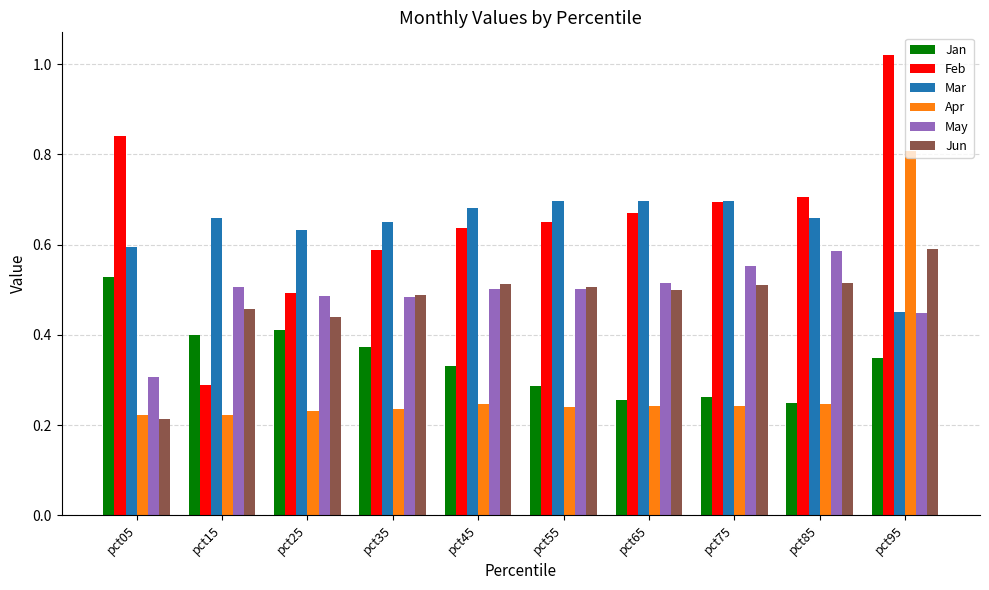

What is the total value across all series at pct25?

2.7